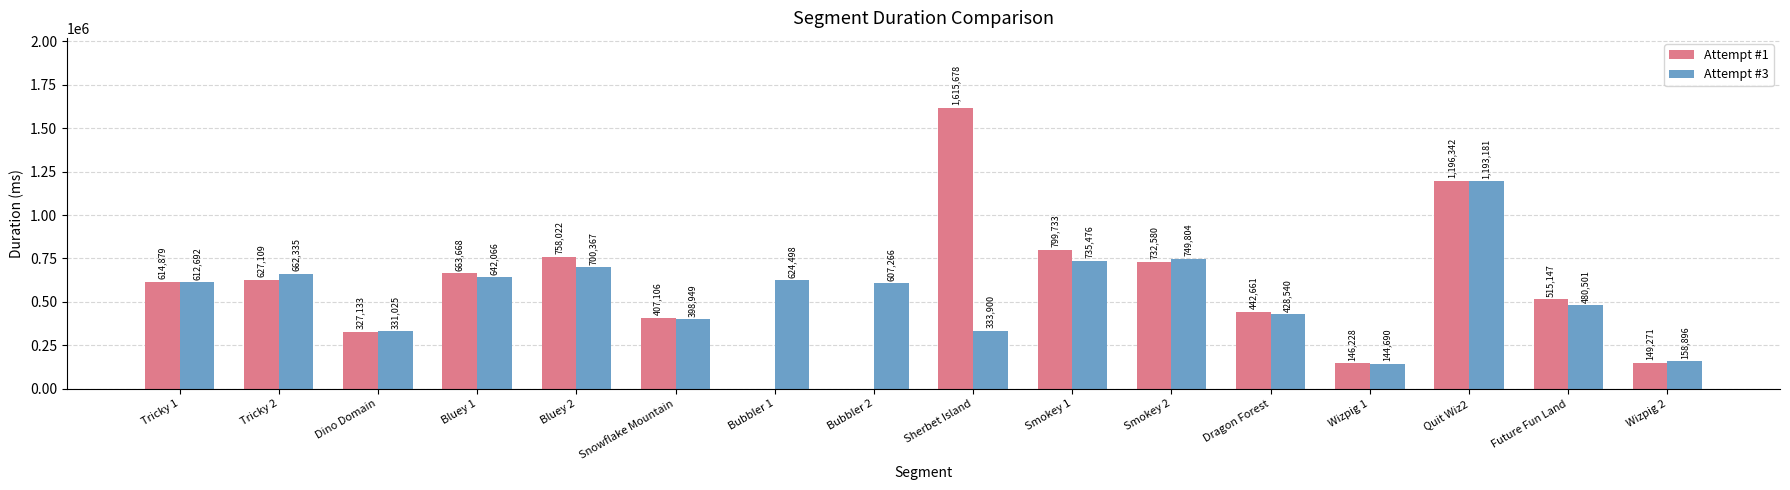

Is the value of Attempt #1 at Tricky 2 greater than the value of Attempt #3 at Bluey 1?

No